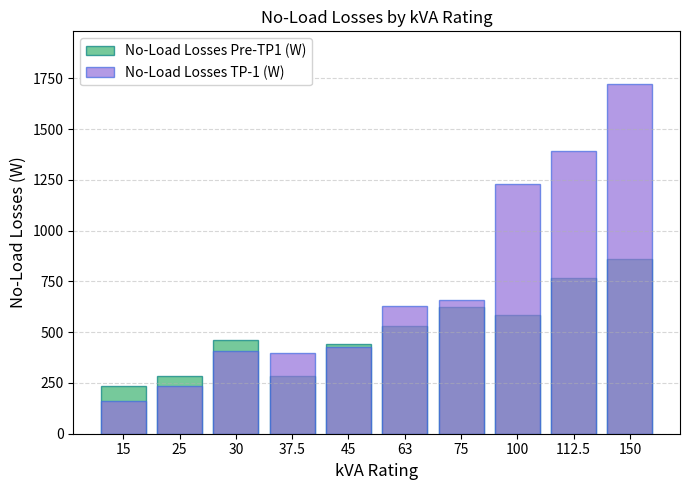

Between 63 and 100, which series saw the biggest shift?

No-Load Losses TP-1 (W)